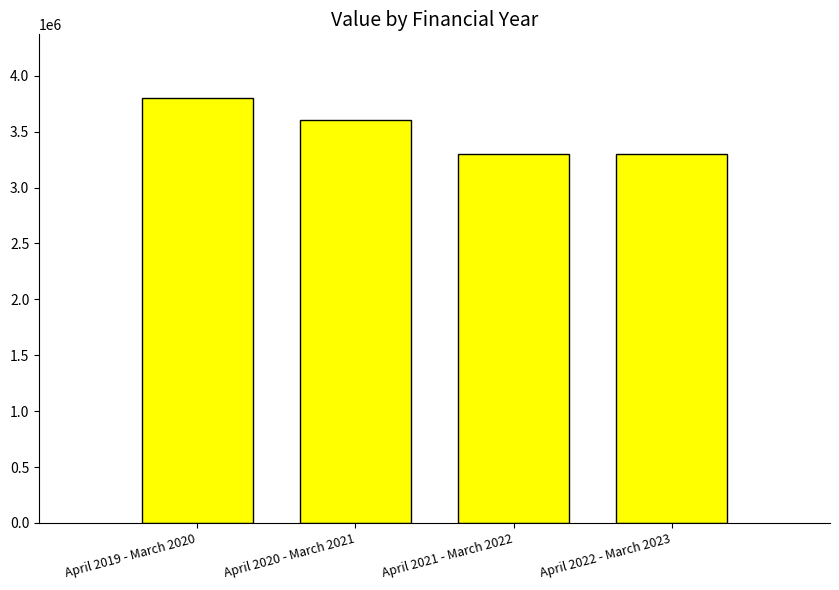

The chart shows a value of 5748840 at April 2021 - March 2022. True or false?

False